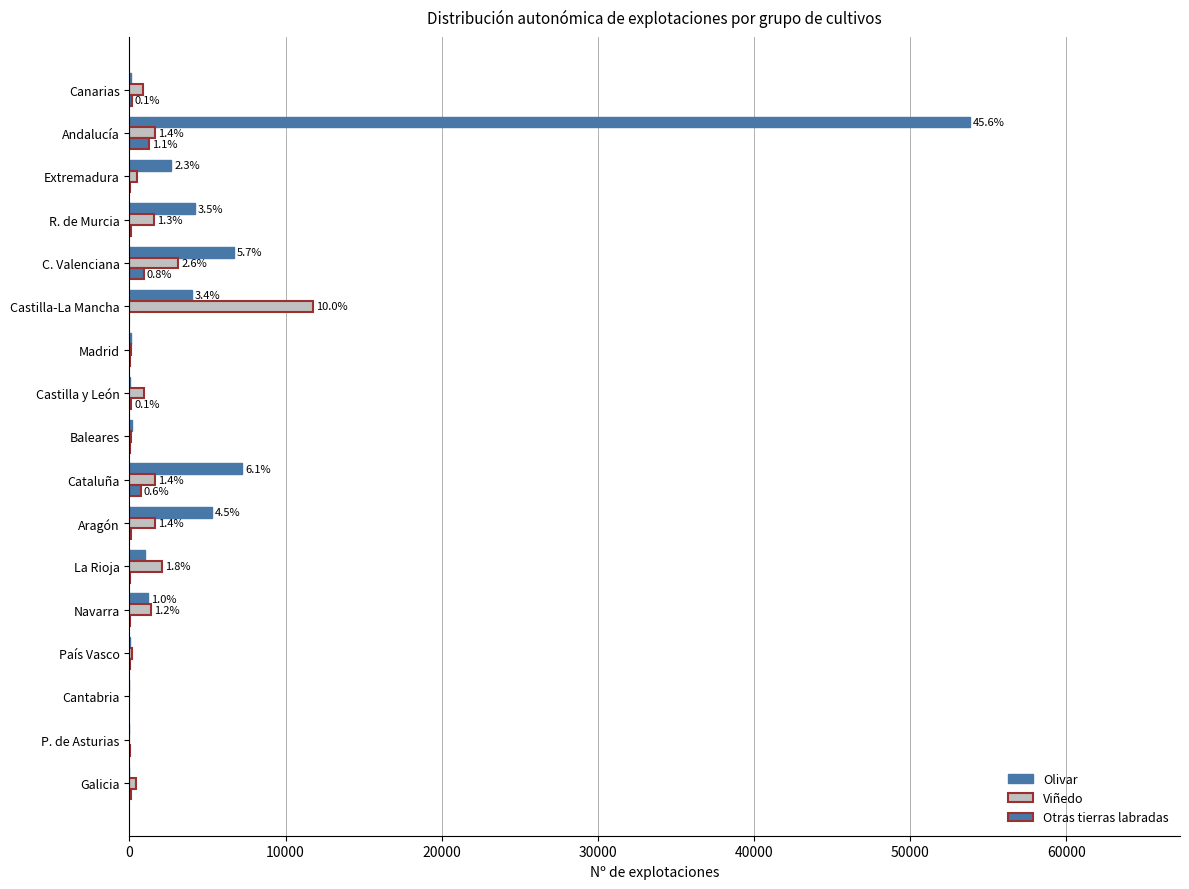

Count the number of data series in this chart.

3